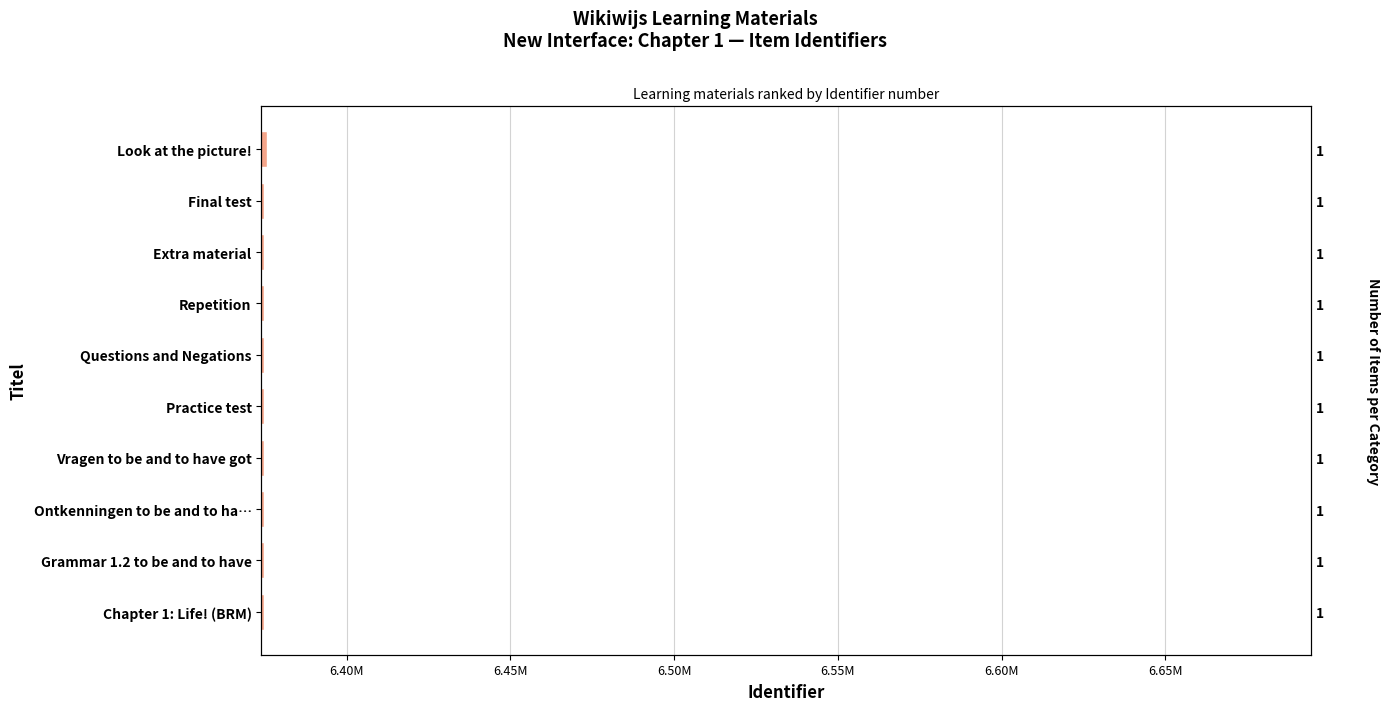

What is the minimum value shown in the chart?

6374828